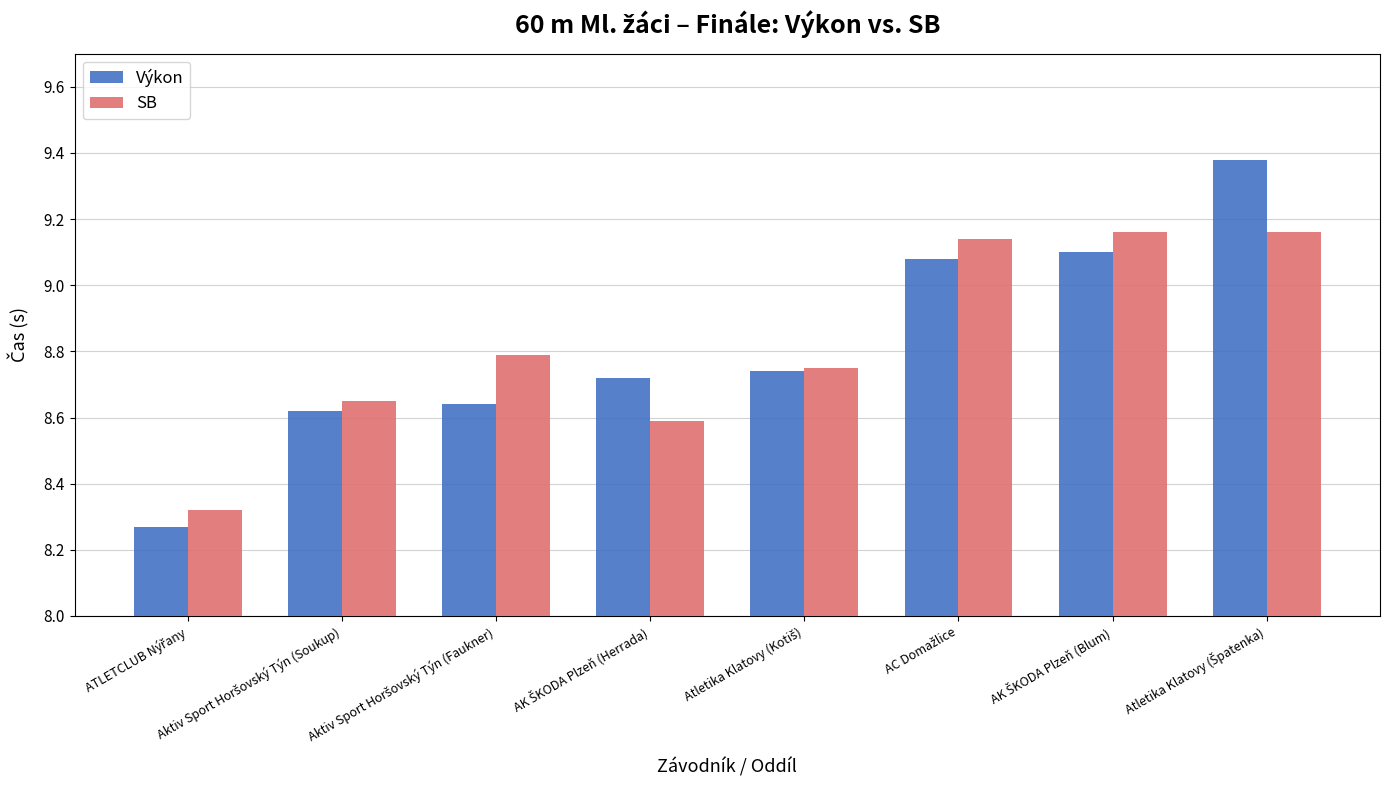

Count the SB values in the range 8 to 9.

5